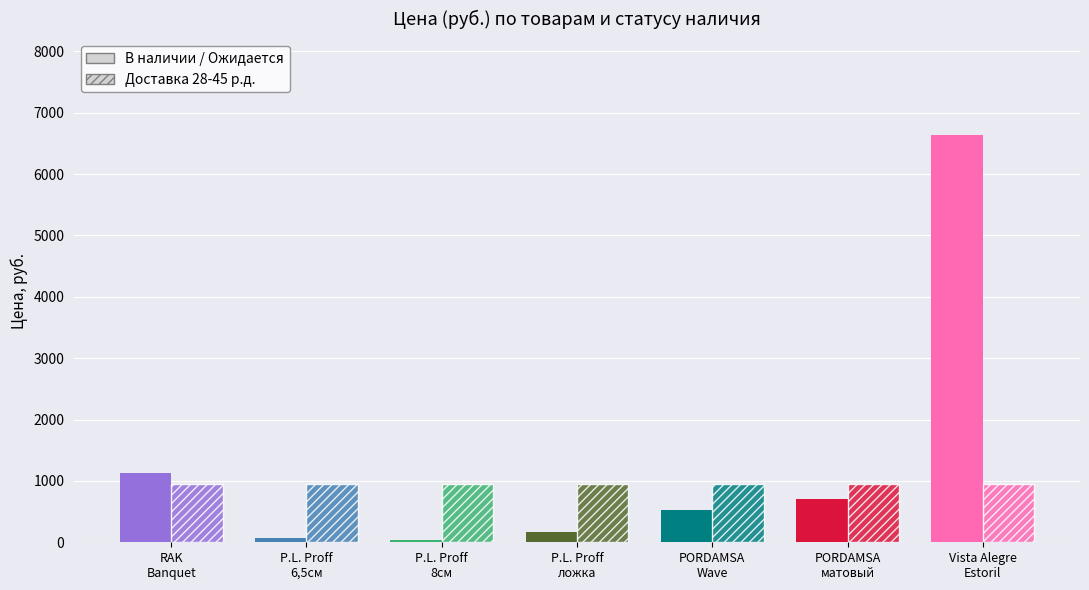

List the series in order of their overall mean, lowest first.

Доставка 28-45 р.д., В наличии / Ожидается